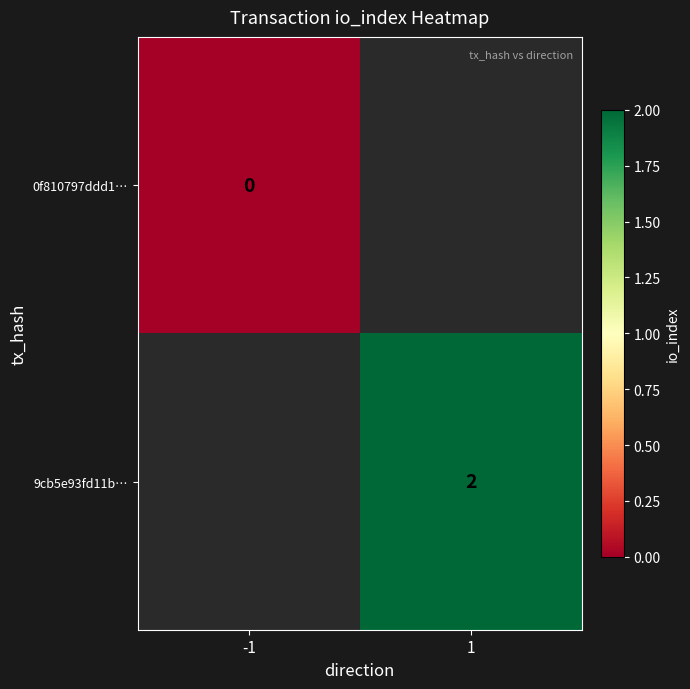

Which label corresponds to the largest value in the chart?

1